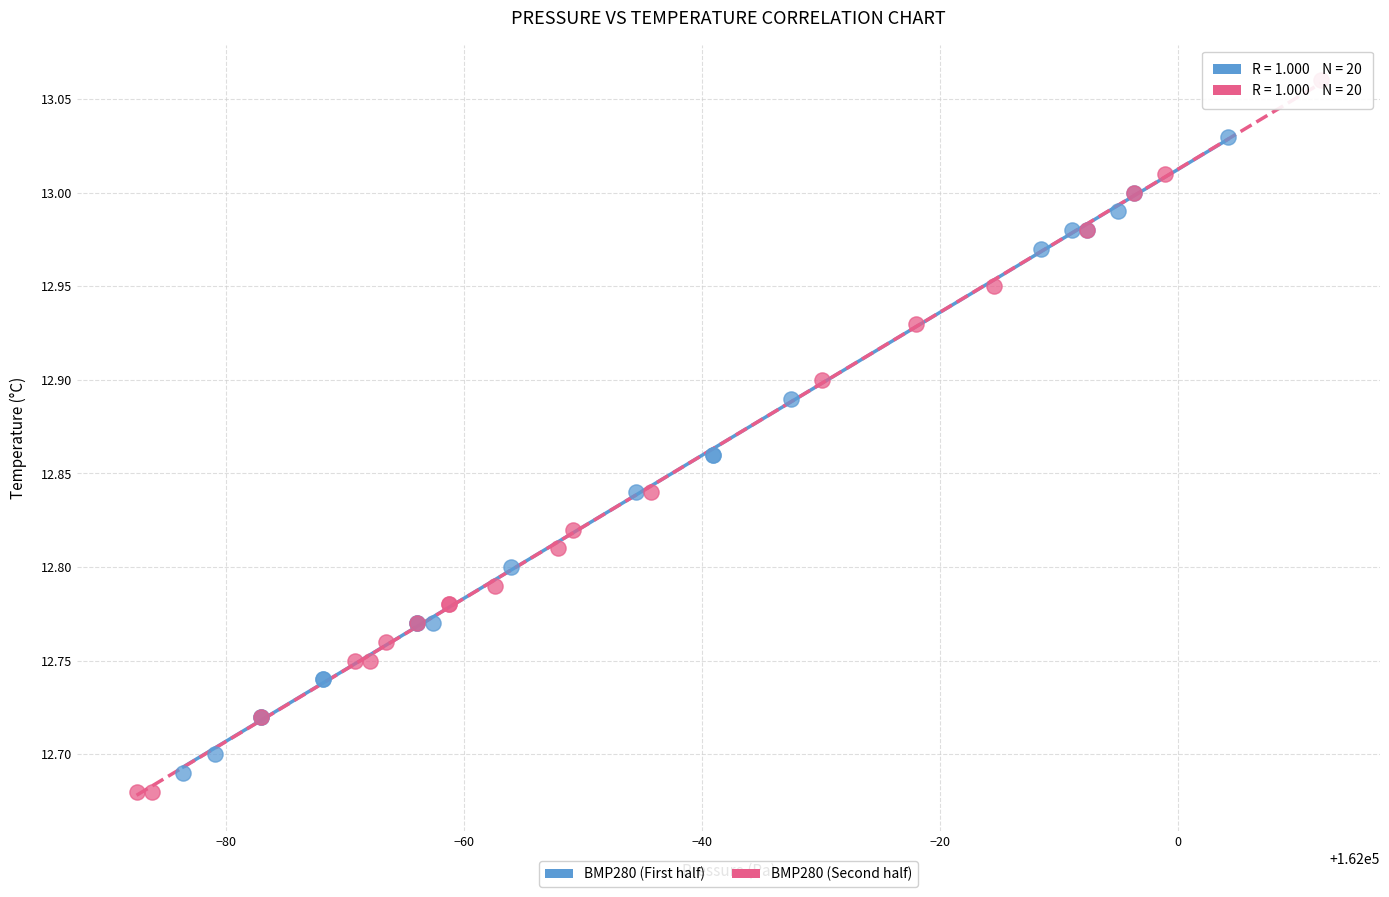

Which series contains the highest Y value?

BMP280 (Second half)